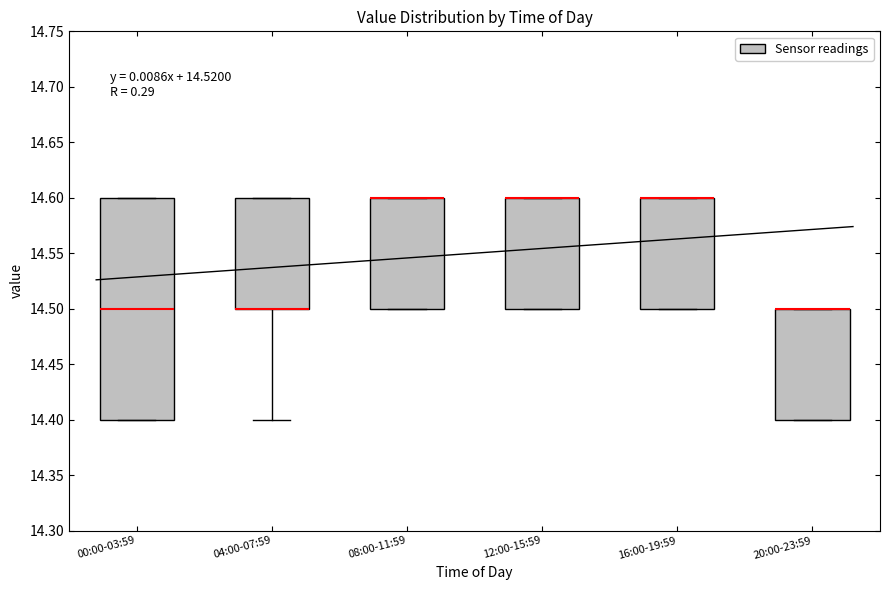

Reading left to right, read every box against the y-axis: the position of its median line, the range the box covers, and the ends of its whiskers. The values are not printed on the chart, so give them approximately, as read against the axis.

00:00-03:59: median 14.5, box 14.4 to 14.6, whiskers 14.4 to 14.6
04:00-07:59: median 14.5 (drawn on the box's lower edge), box 14.5 to 14.6, whiskers 14.4 to 14.6
08:00-11:59: median 14.6 (drawn on the box's upper edge), box 14.5 to 14.6, whiskers 14.5 to 14.6
12:00-15:59: median 14.6 (drawn on the box's upper edge), box 14.5 to 14.6, whiskers 14.5 to 14.6
16:00-19:59: median 14.6 (drawn on the box's upper edge), box 14.5 to 14.6, whiskers 14.5 to 14.6
20:00-23:59: median 14.5 (drawn on the box's upper edge), box 14.4 to 14.5, whiskers 14.4 to 14.5